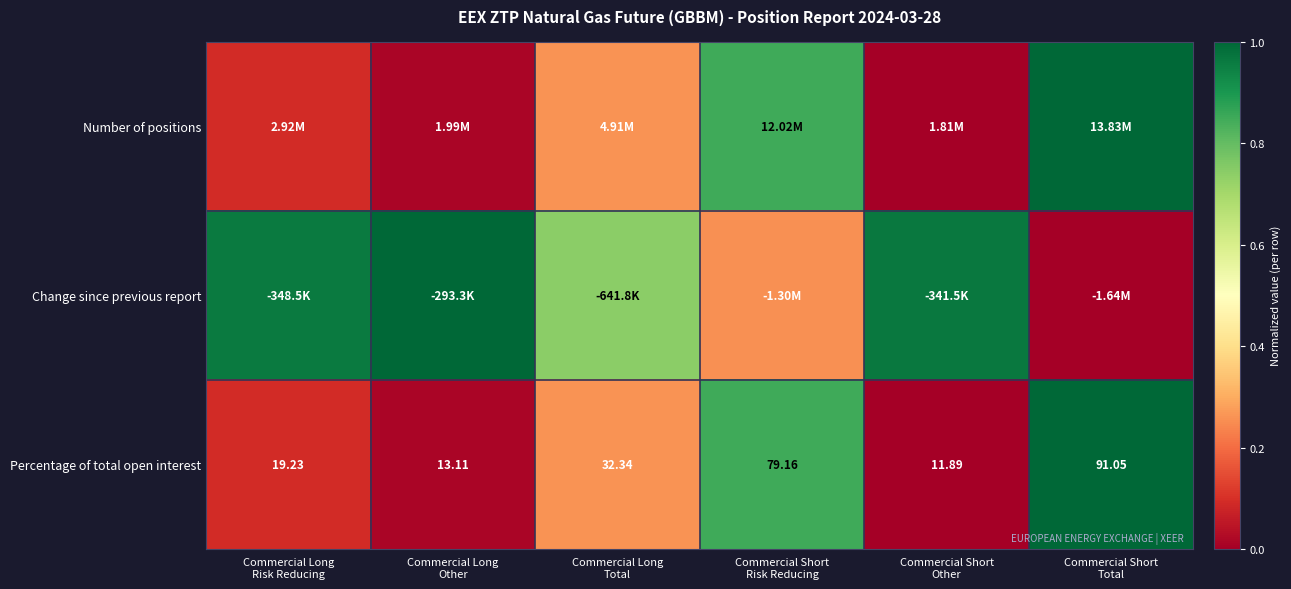

Is it true that Change since previous report equals 0.4 at Commercial Long Total?

False